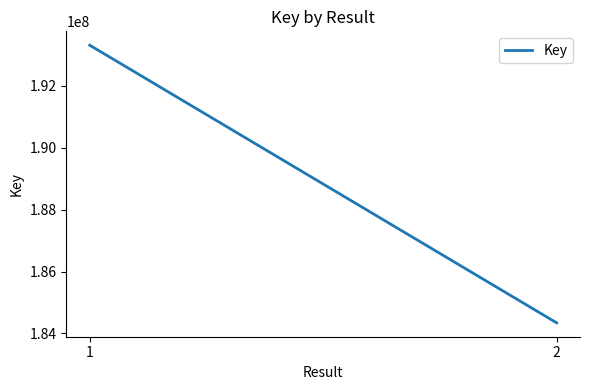

Reading left to right, what are all the values shown in this chart?

1=193315775	2=184340504